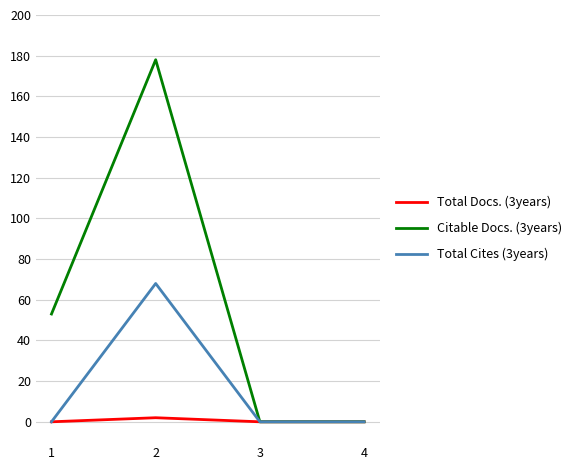

Is the value of Total Docs. (3years) at 2 greater than the value of Citable Docs. (3years) at 4?

Yes